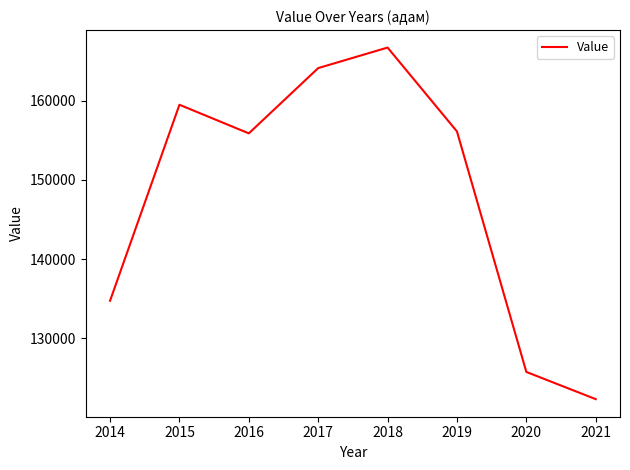

Which label corresponds to the smallest value in the chart?

2021